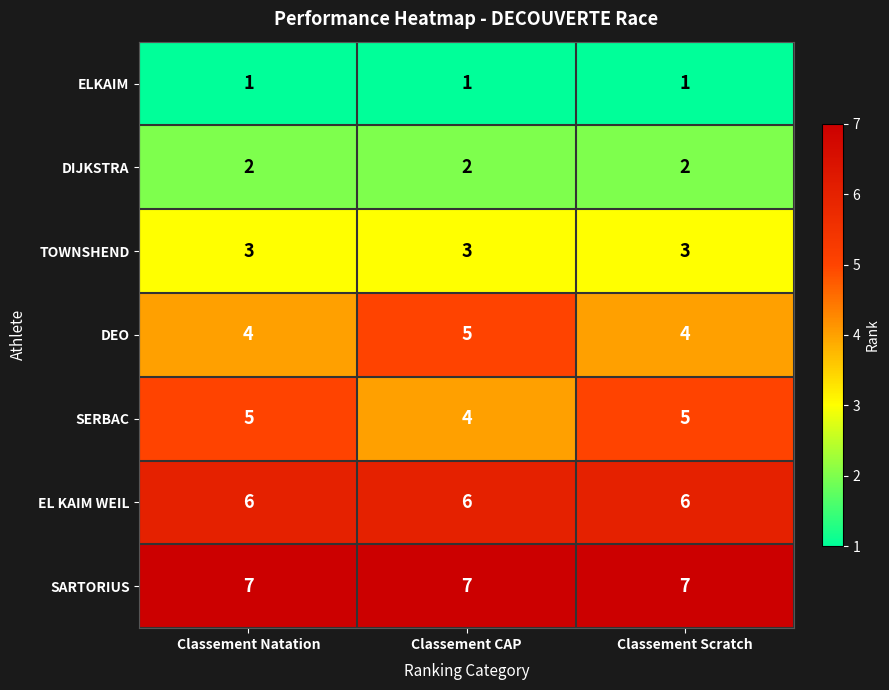

What is the difference between the highest and lowest values at Classement CAP?

6